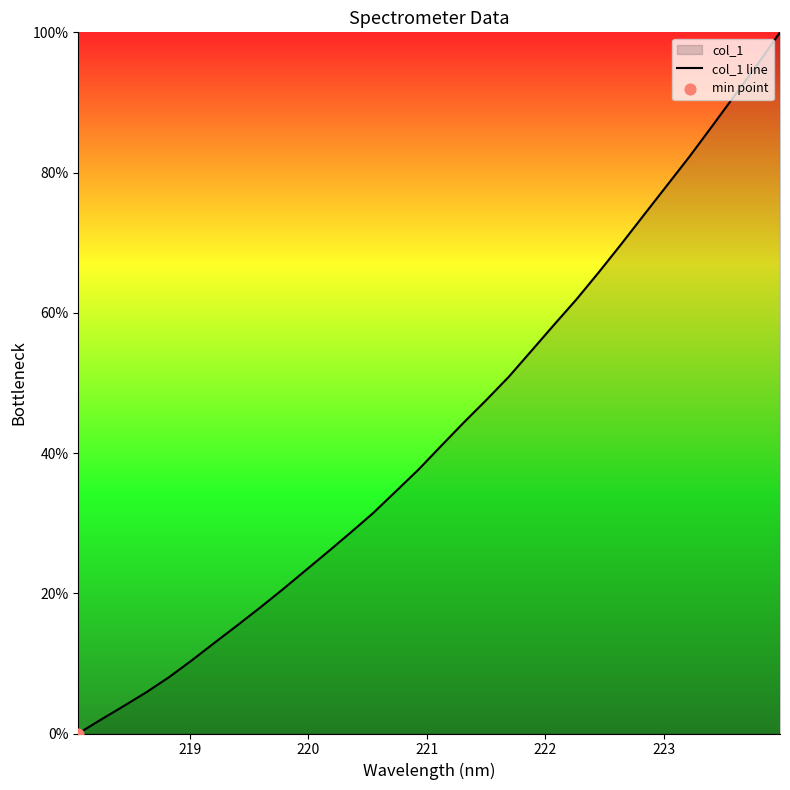

What is the maximum value shown in the chart?

100.0